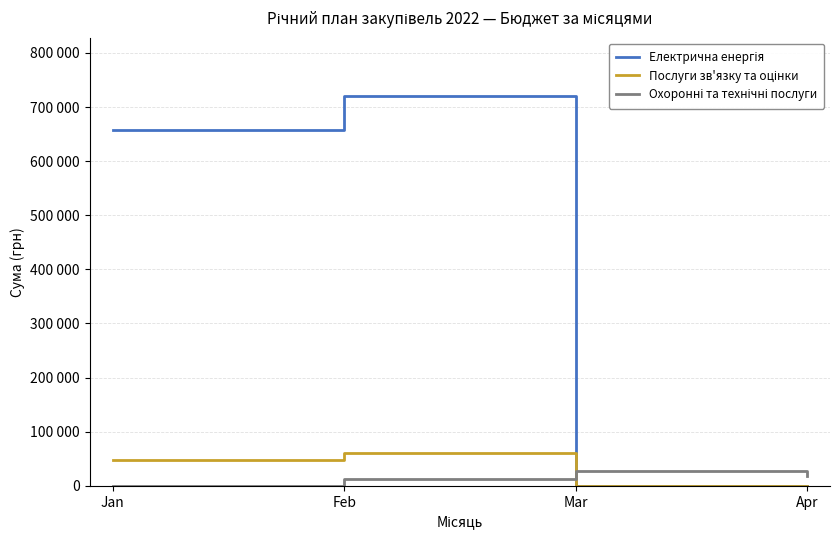

At which category is the sum across all series the highest?

Feb